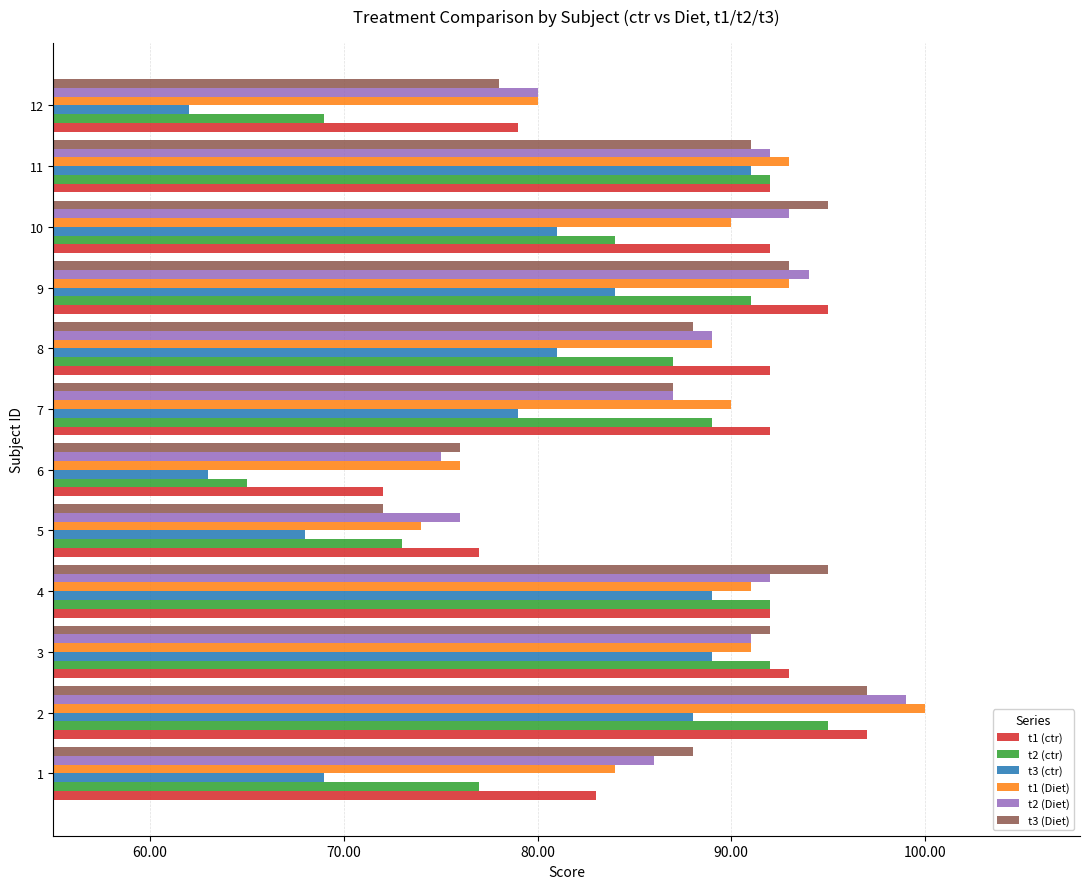

Is the value of t1 (Diet) at 12 greater than the value of t2 (Diet) at 5?

Yes